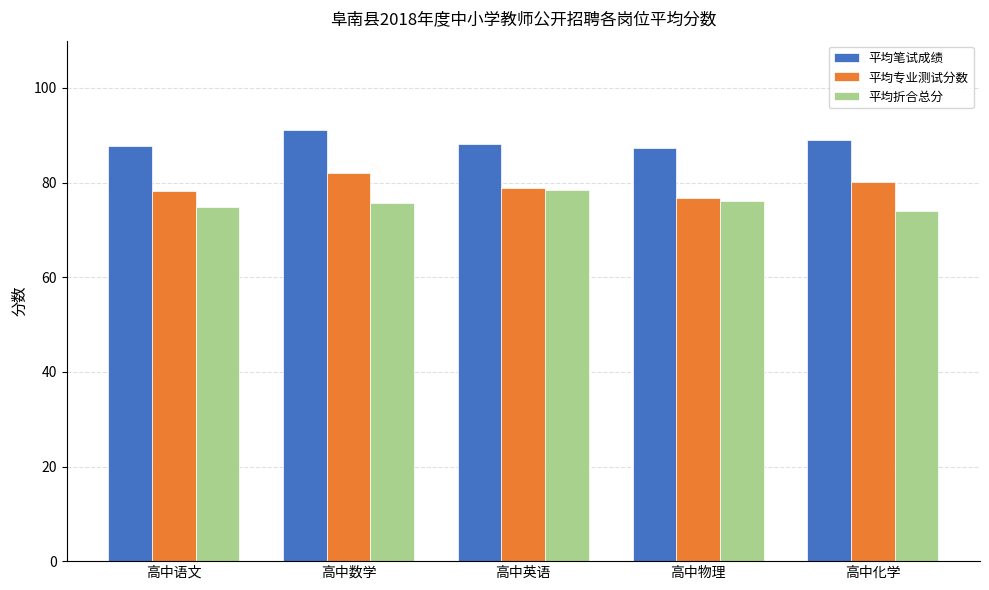

What is the difference between the highest and lowest values at 高中化学?

14.9